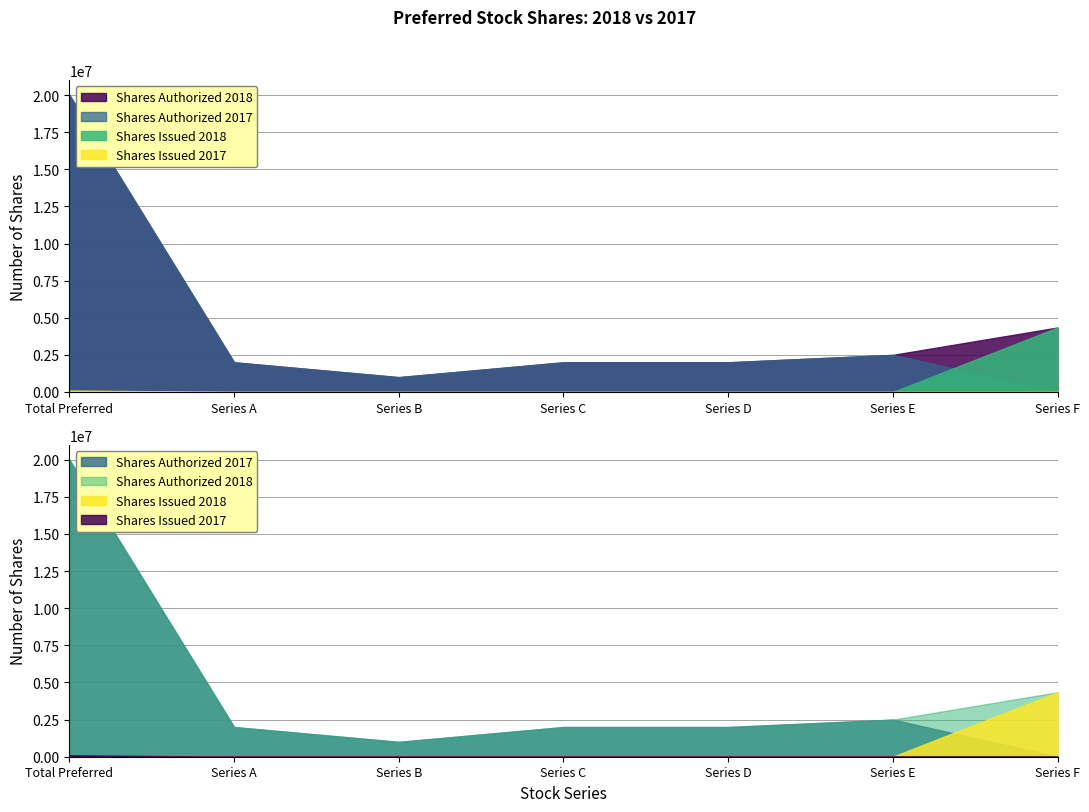

True or false: Shares Authorized 2018 and Shares Issued 2018 intersect in this chart.

False